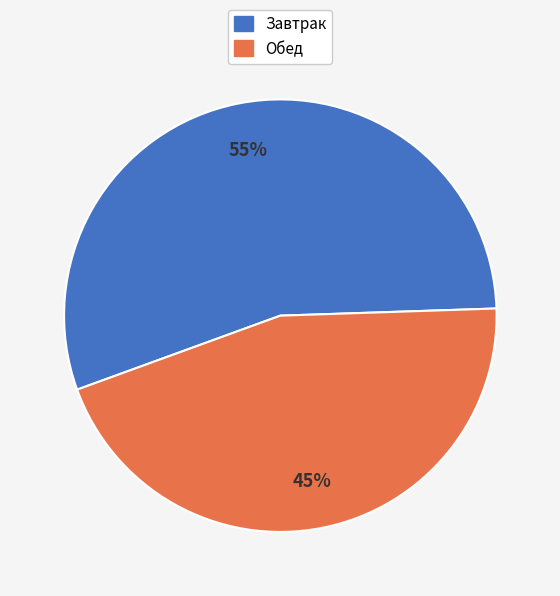

Between Обед and Завтрак, which is larger?

Завтрак